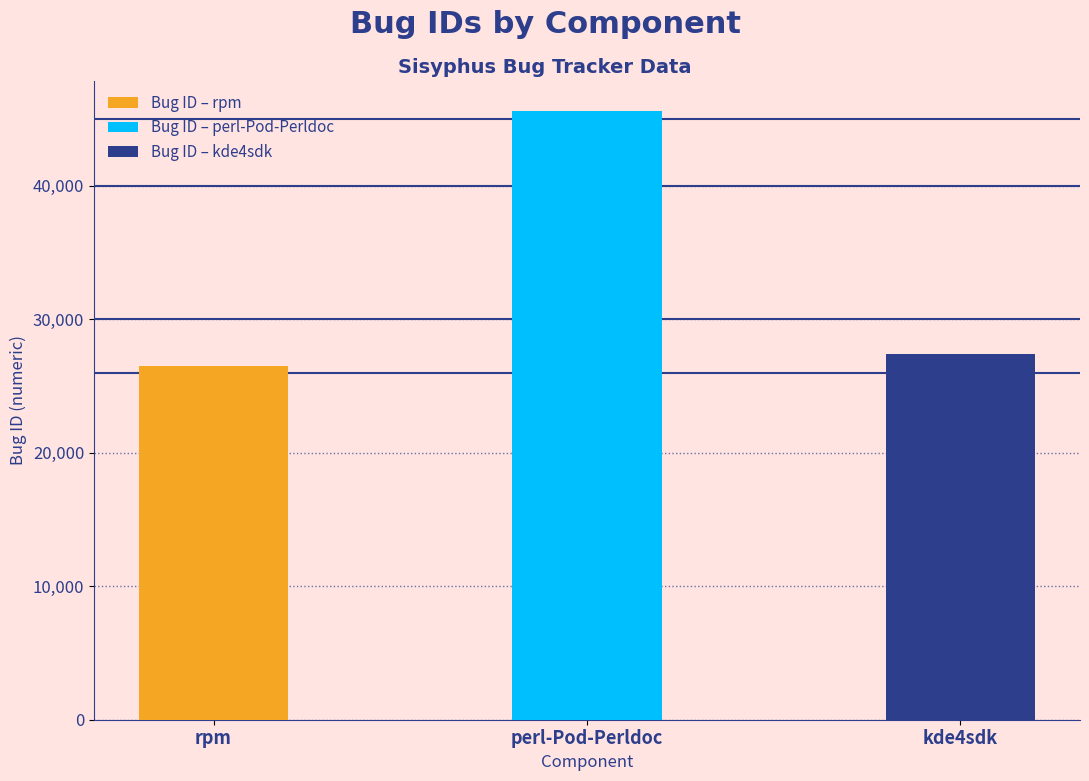

At which label is the value closest to 36047?

kde4sdk